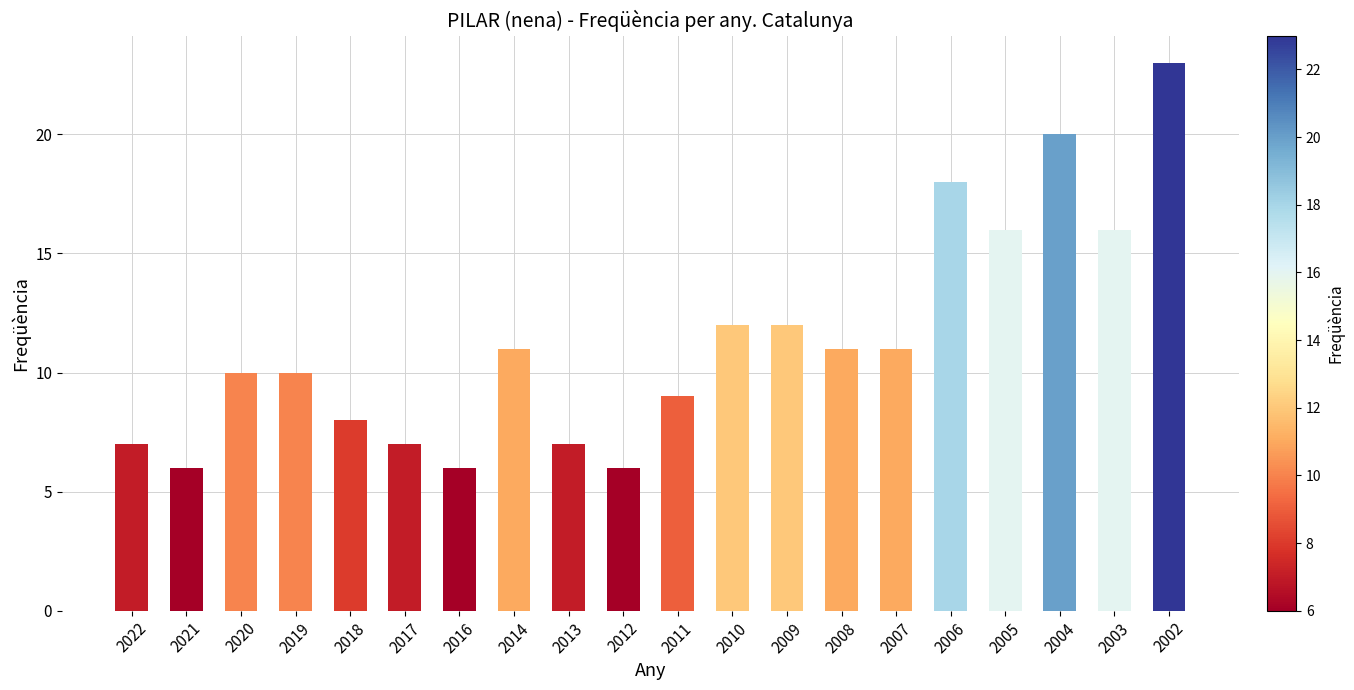

What is the minimum value shown in the chart?

6